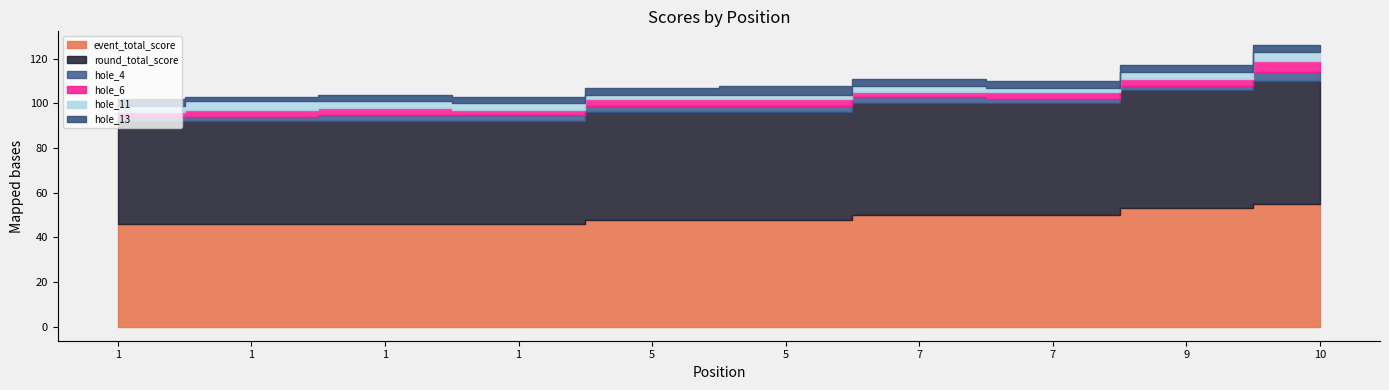

How many hole_4 values are between 2 and 3?

9